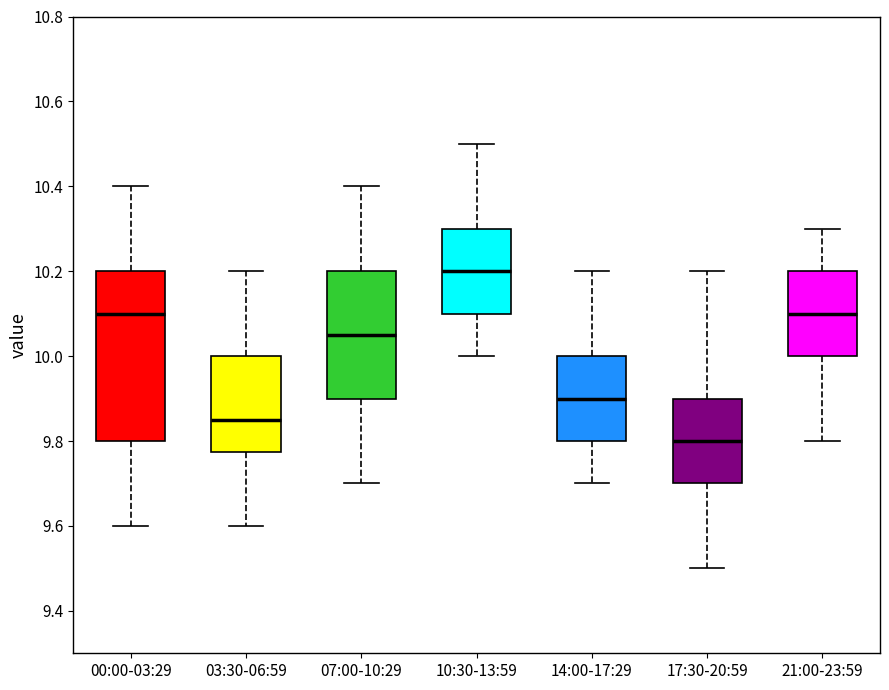

Reading left to right, read every box against the y-axis: the position of its median line, the range the box covers, and the ends of its whiskers. The values are not printed on the chart, so give them approximately, as read against the axis.

00:00-03:29: median 10.10, box 9.80 to 10.20, whiskers 9.60 to 10.40
03:30-06:59: median 9.86, box 9.78 to 10.00, whiskers 9.60 to 10.20
07:00-10:29: median 10.06, box 9.90 to 10.20, whiskers 9.70 to 10.40
10:30-13:59: median 10.20, box 10.10 to 10.30, whiskers 10.00 to 10.50
14:00-17:29: median 9.90, box 9.80 to 10.00, whiskers 9.70 to 10.20
17:30-20:59: median 9.80, box 9.70 to 9.90, whiskers 9.50 to 10.20
21:00-23:59: median 10.10, box 10.00 to 10.20, whiskers 9.80 to 10.30